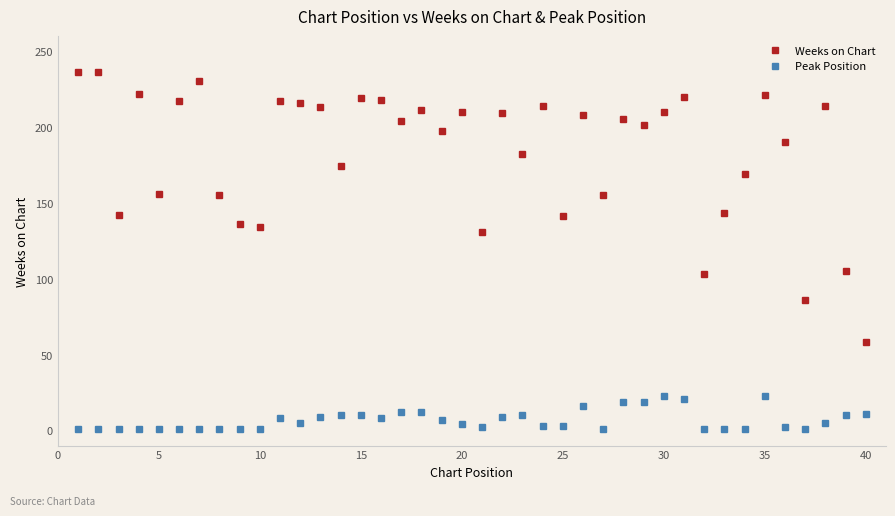

Rank the series by their average value, from highest to lowest.

Weeks on Chart, Peak Position